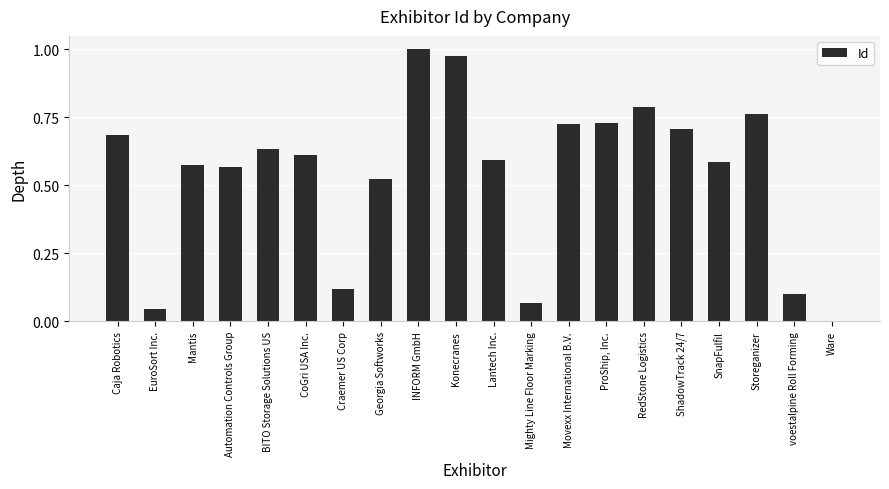

What is the change in value from Mighty Line Floor Marking to ProShip, Inc.?

+0.7